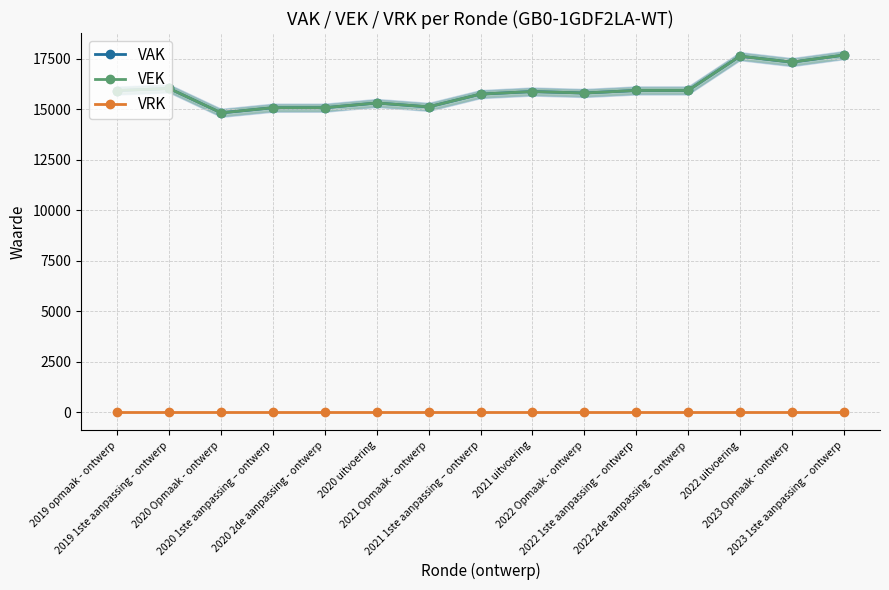

What position from the left is 2021 Opmaak - ontwerp?

7